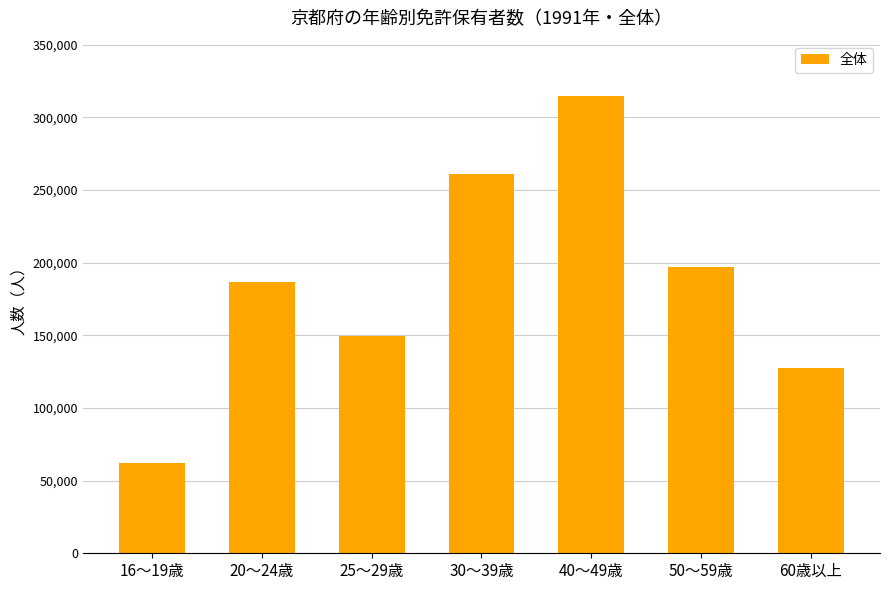

What is the approximate value at 50～59歳?

196818